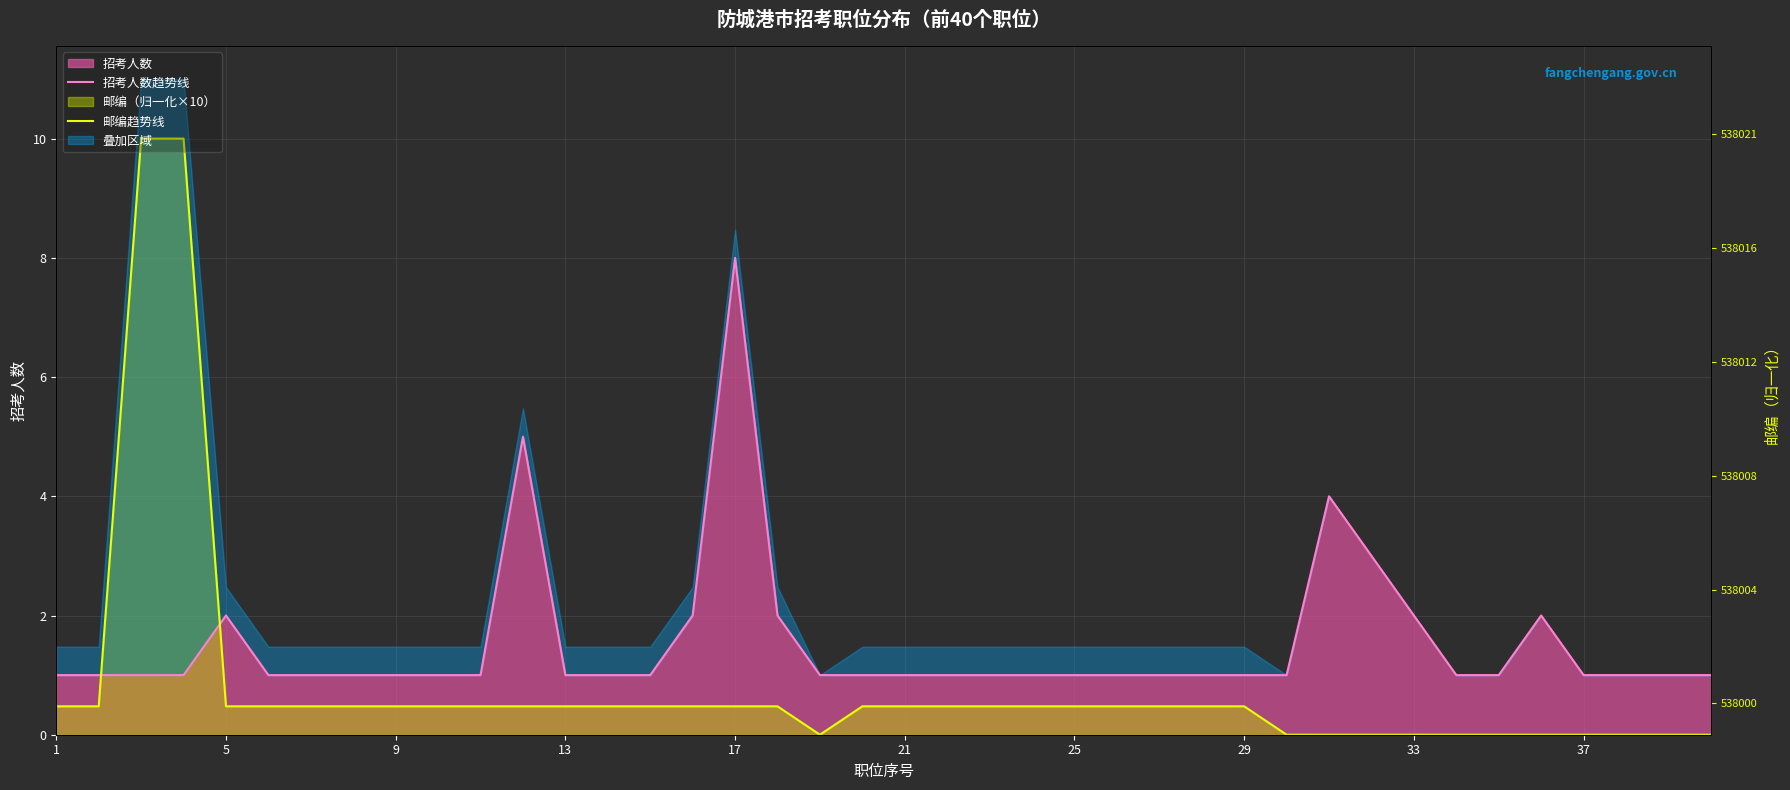

Which series ends up on top after the final intersection of 邮编趋势线 and 招考人数趋势线?

招考人数趋势线